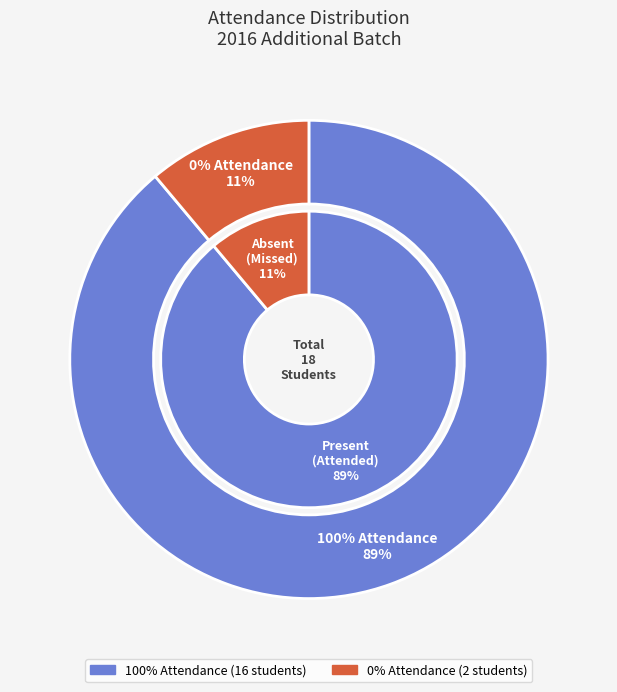

What is the change in value from 100% Attendance to 0% Attendance?

-14